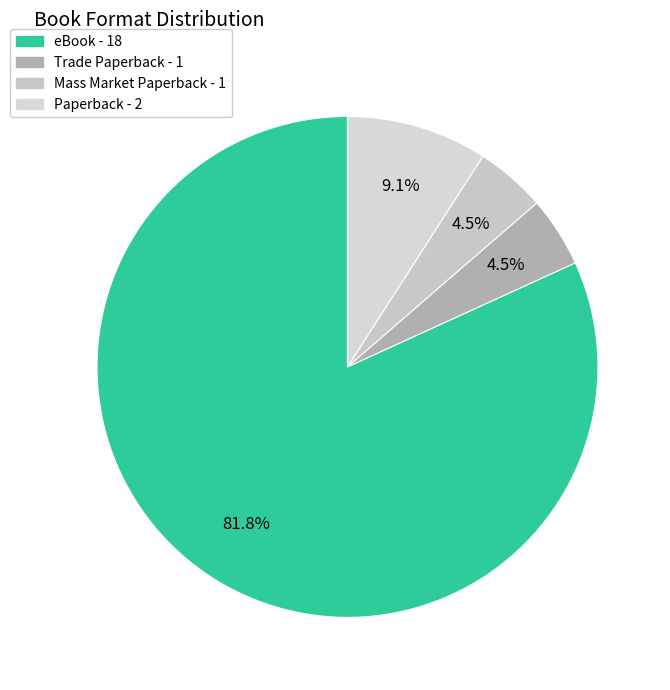

How many segments does this pie chart have?

4